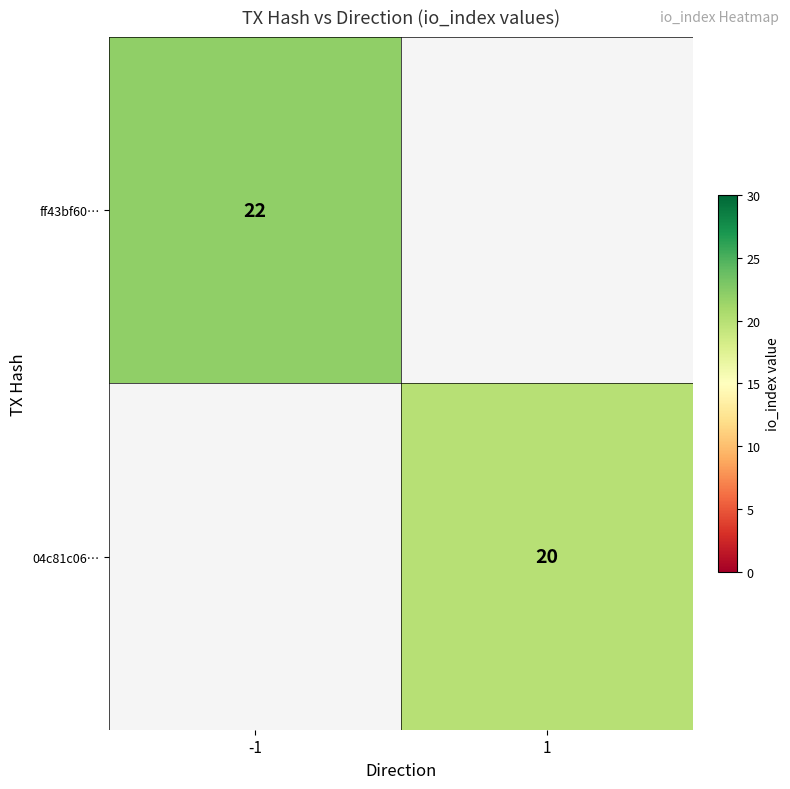

At how many categories does at least one series exceed 20?

1